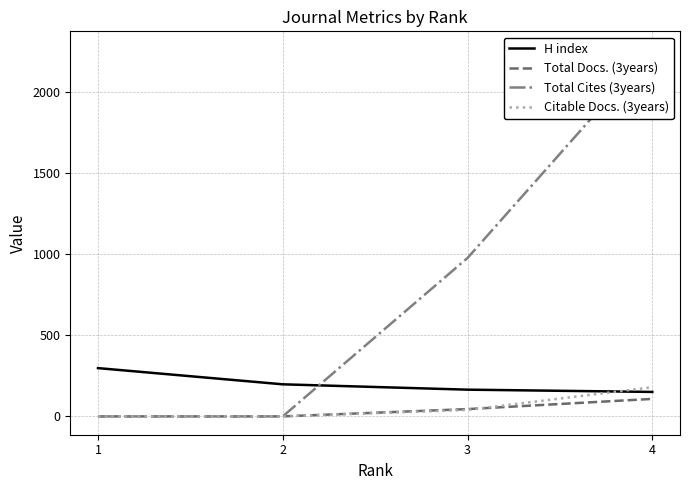

Rank the categories by H index value from highest to lowest.

1, 2, 3, 4